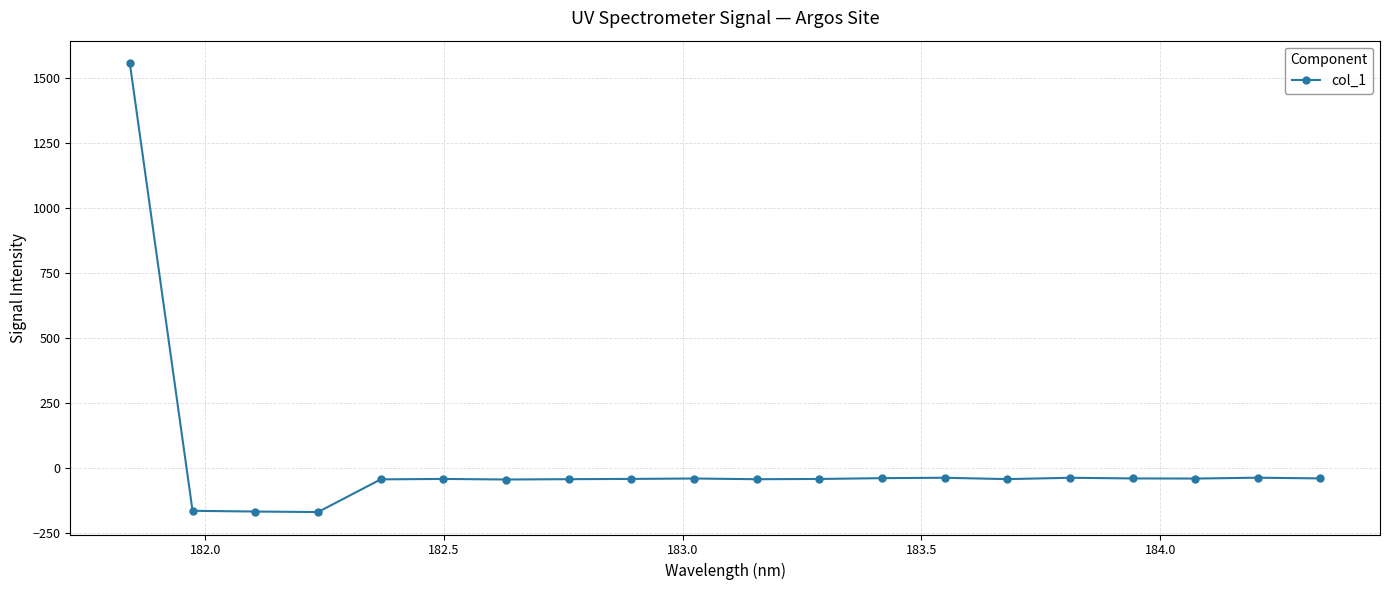

What is the difference between the maximum and minimum values?

1729.2